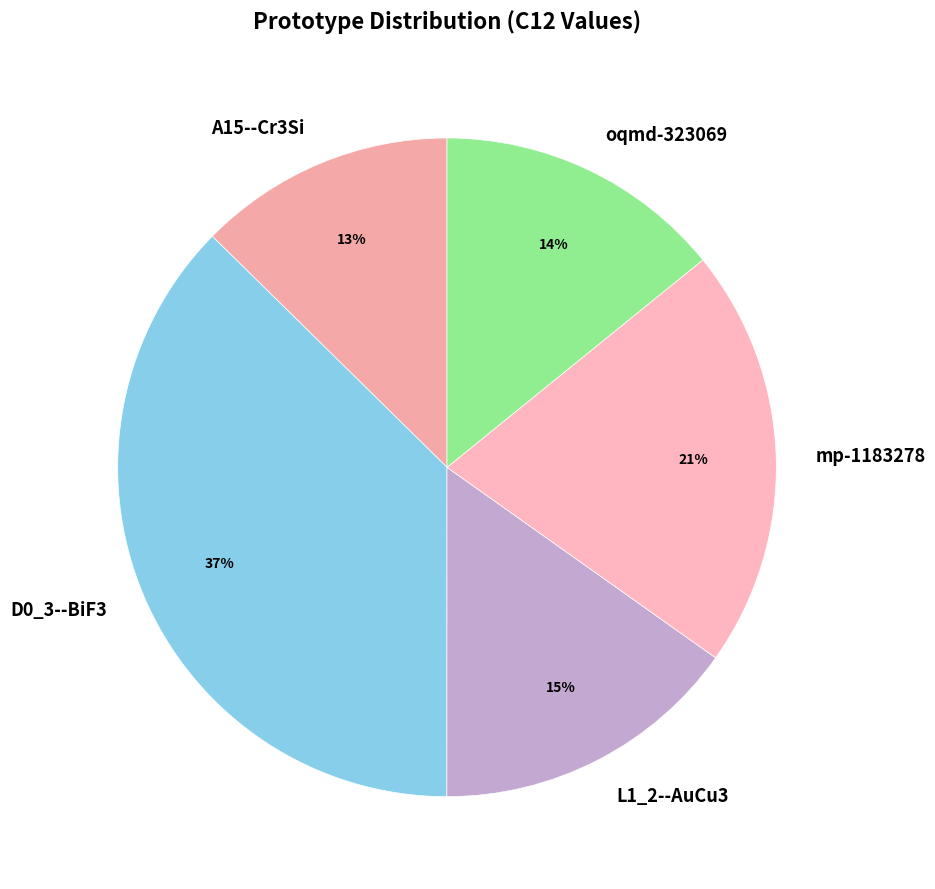

Which has a higher value, mp-1183278 or L1_2--AuCu3?

mp-1183278